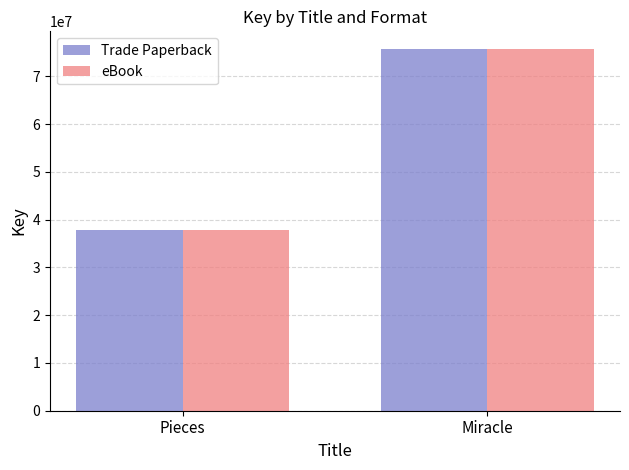

At how many categories does at least one series exceed 44036381?

1